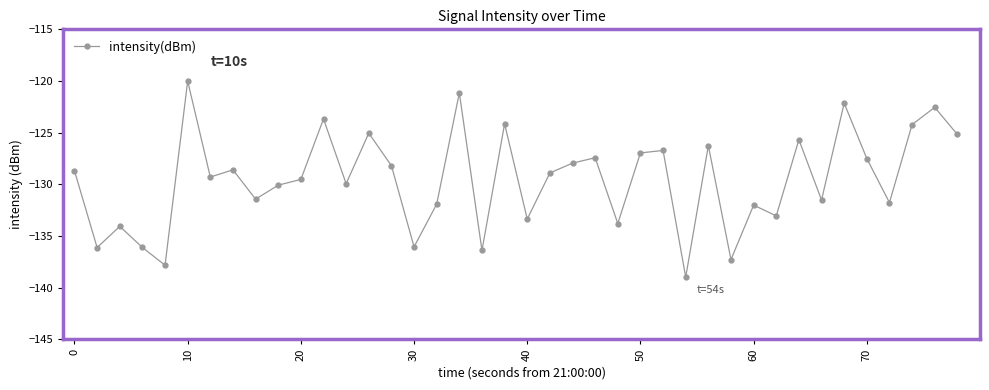

What is the greatest value displayed?

-120.0